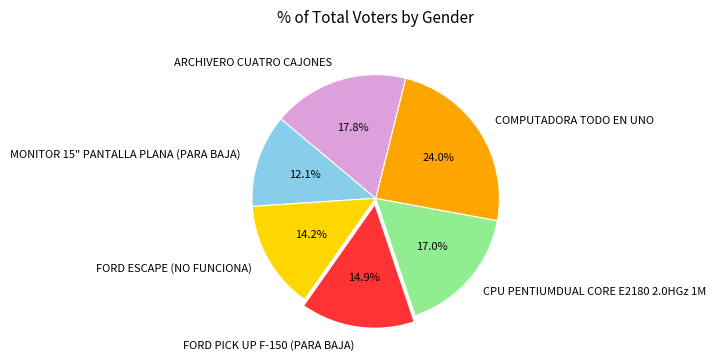

Count the number of slices in the pie.

6